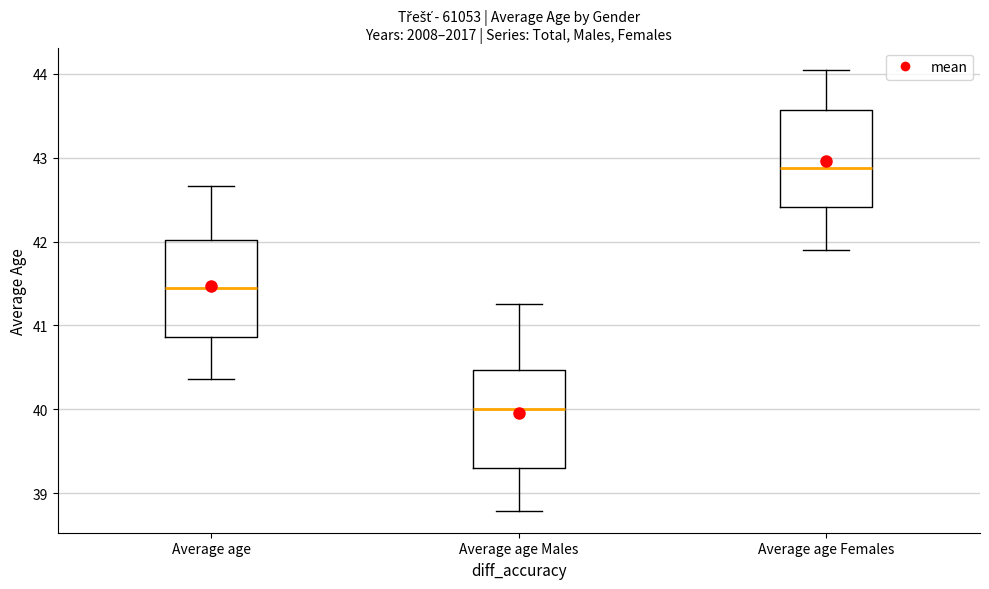

Reading left to right, read every box against the y-axis: the position of its median line, the range the box covers, and the ends of its whiskers. The values are not printed on the chart, so give them approximately, as read against the axis.

Average age: median 41.4, box 40.9 to 42.0, whiskers 40.4 to 42.7
Average age Males: median 40.0, box 39.3 to 40.5, whiskers 38.8 to 41.3
Average age Females: median 42.9, box 42.4 to 43.6, whiskers 41.9 to 44.1